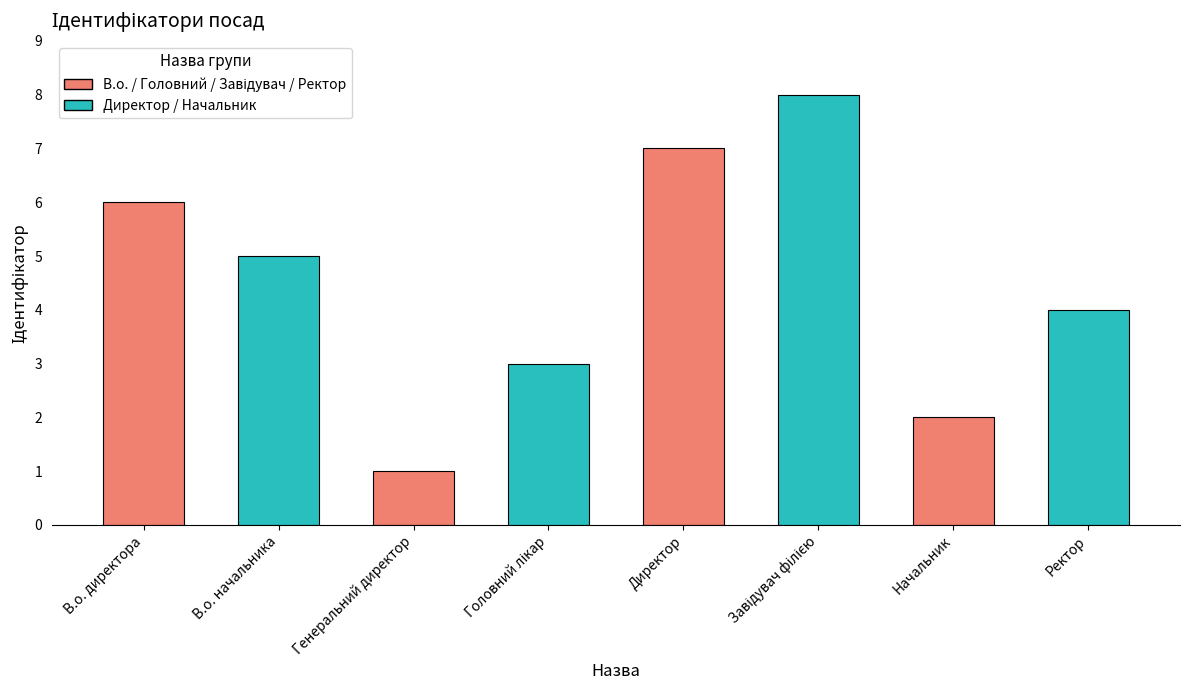

How many bars are there in total?

8